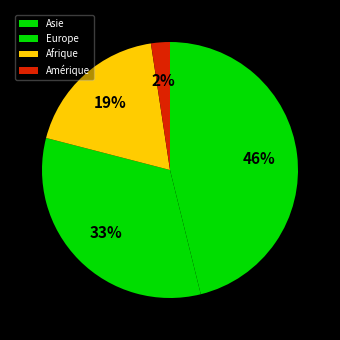

To the nearest percent, what percentage of the pie is Asie?

46%